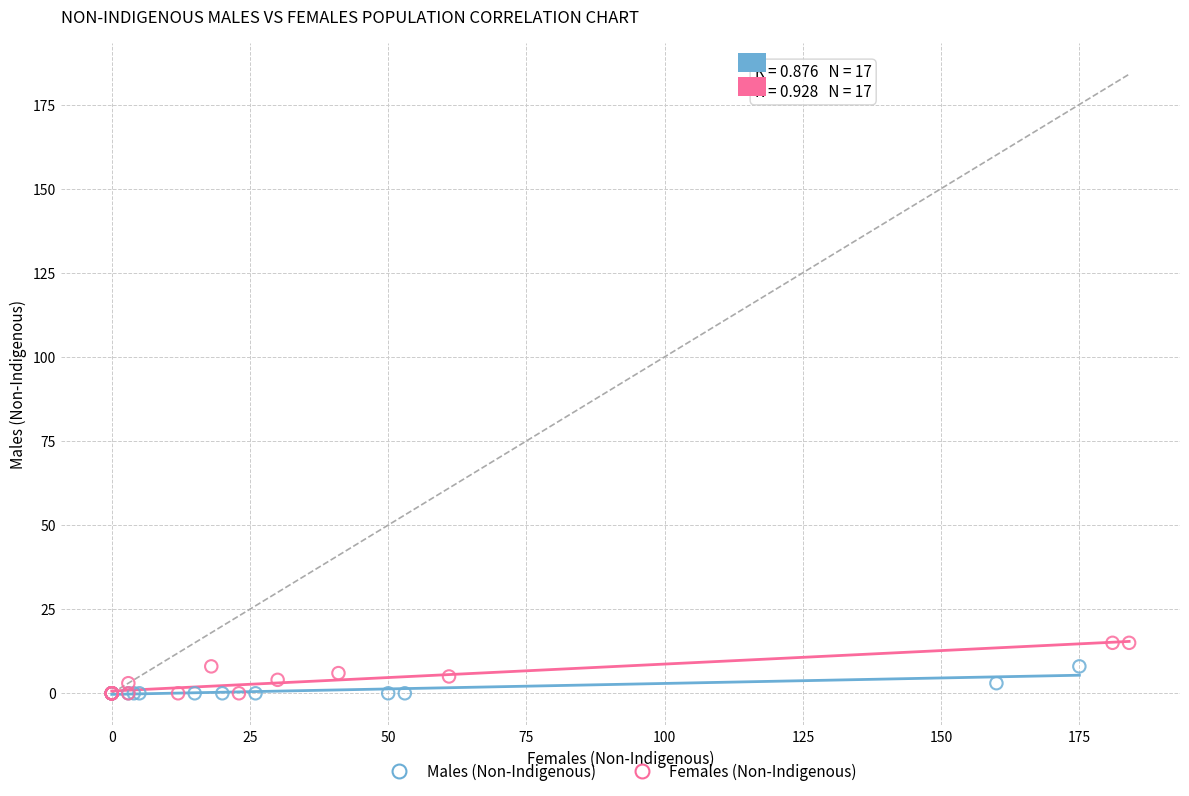

Which series has the largest Y range (max minus min)?

Females (Non-Indigenous)